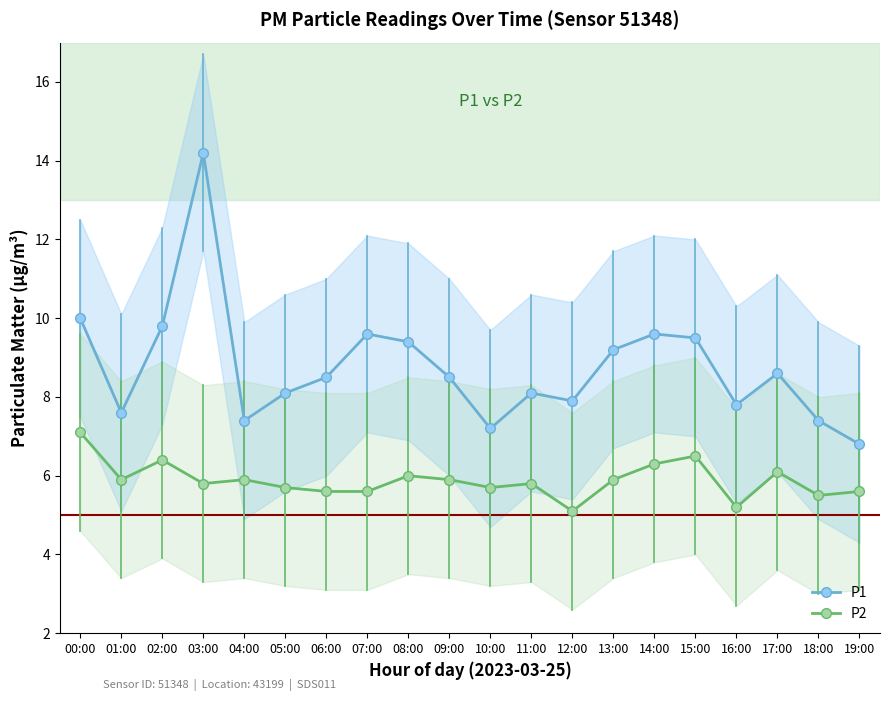

How many interior local peaks does the P1 series have?

5